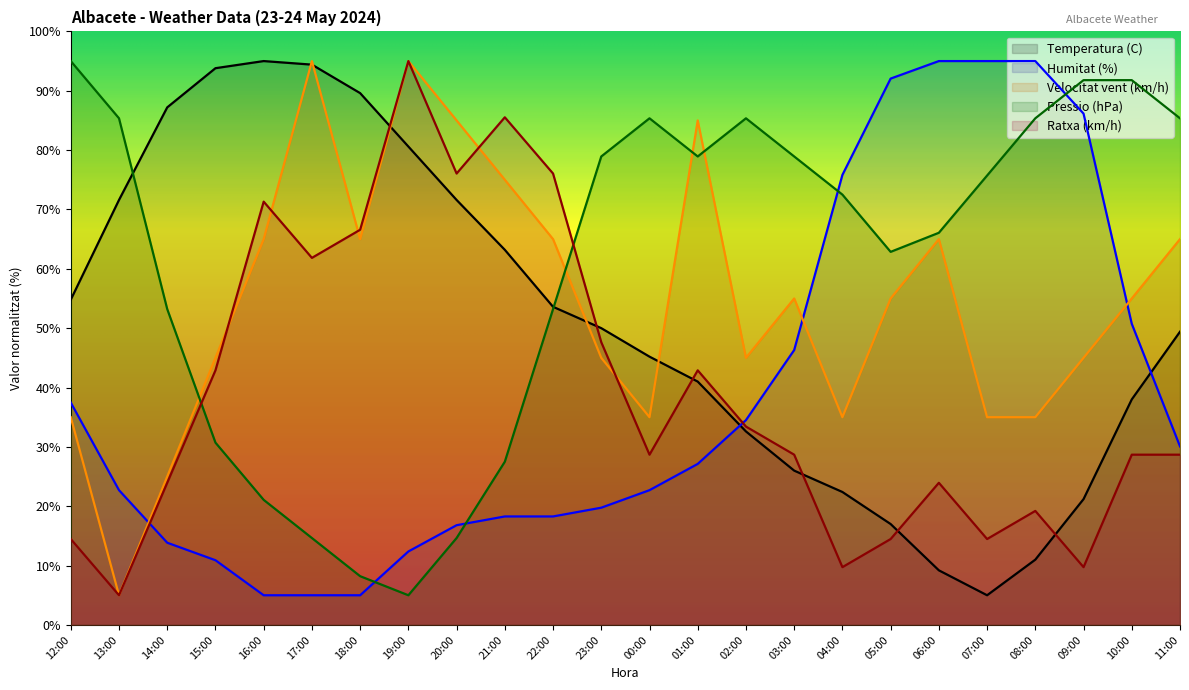

Where do Pressio (hPa) and Humitat (%) first cross each other?

18:00 and 19:00